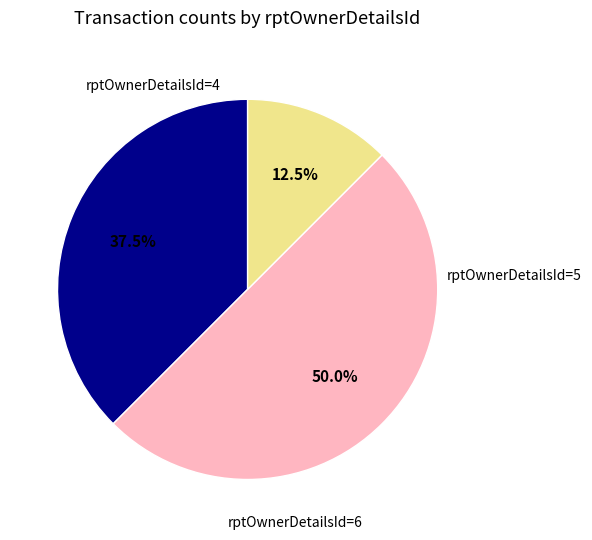

Is it true that rptOwnerDetailsId=6 is 61% of the pie?

False